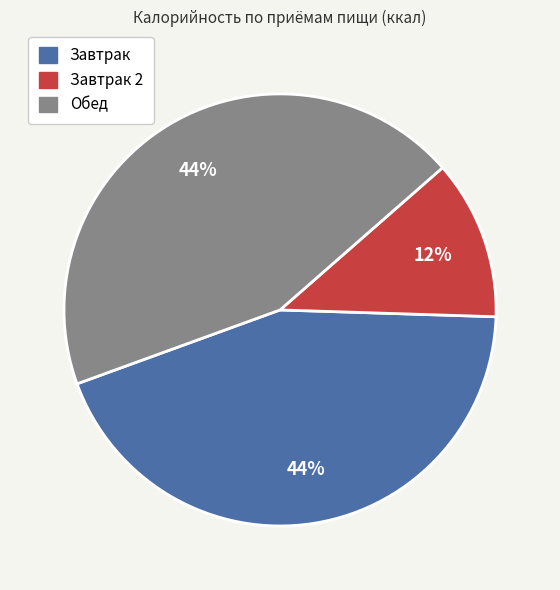

To the nearest percent, what is the average slice percentage?

33%